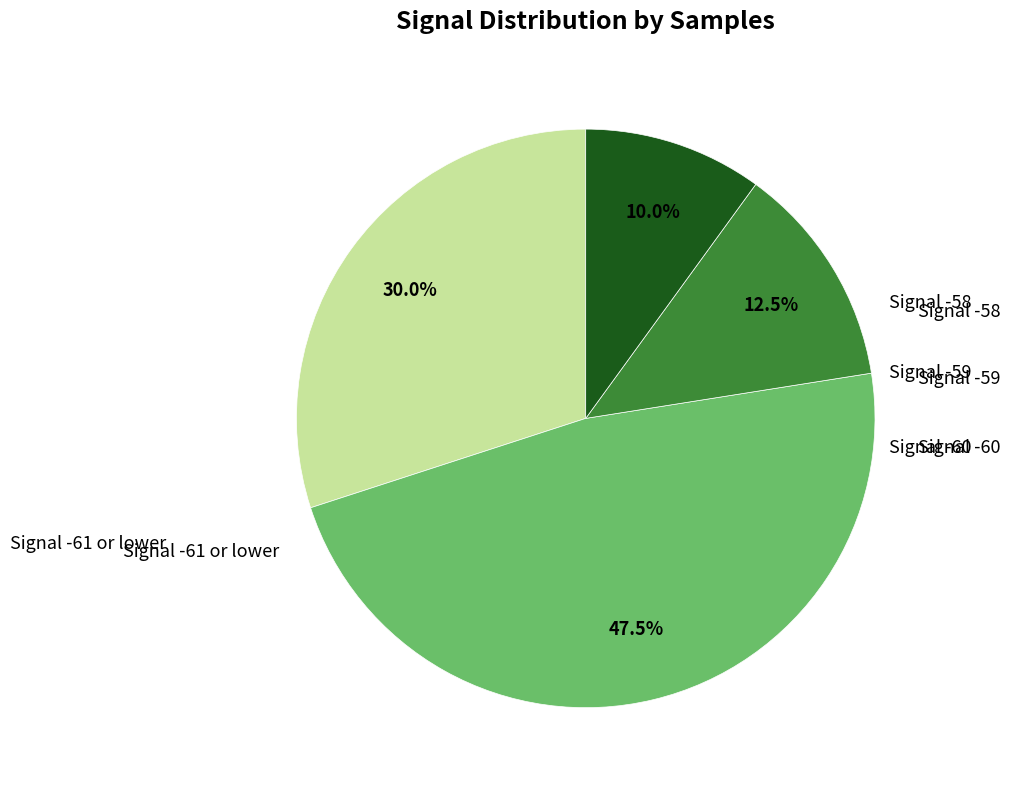

Does any single category account for the majority?

No